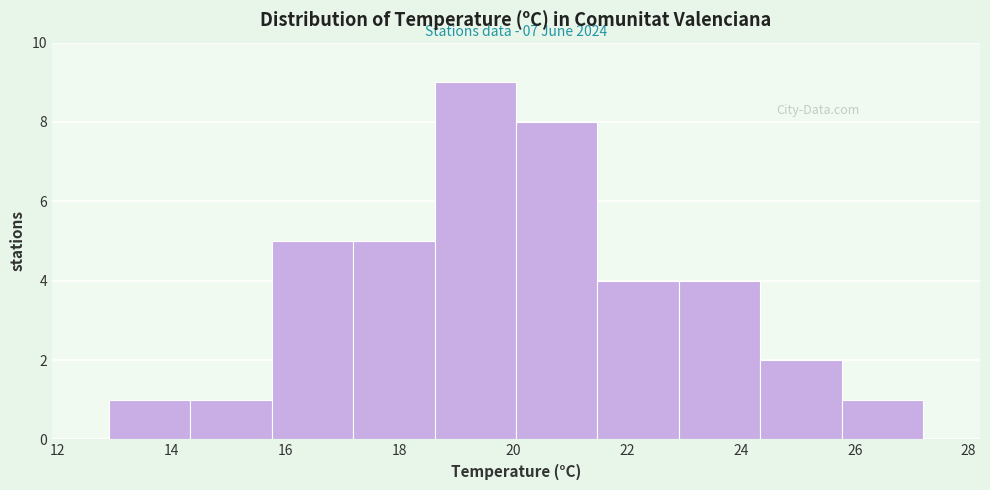

Which range on the x-axis has the tallest bar?

18.6 to 20.0